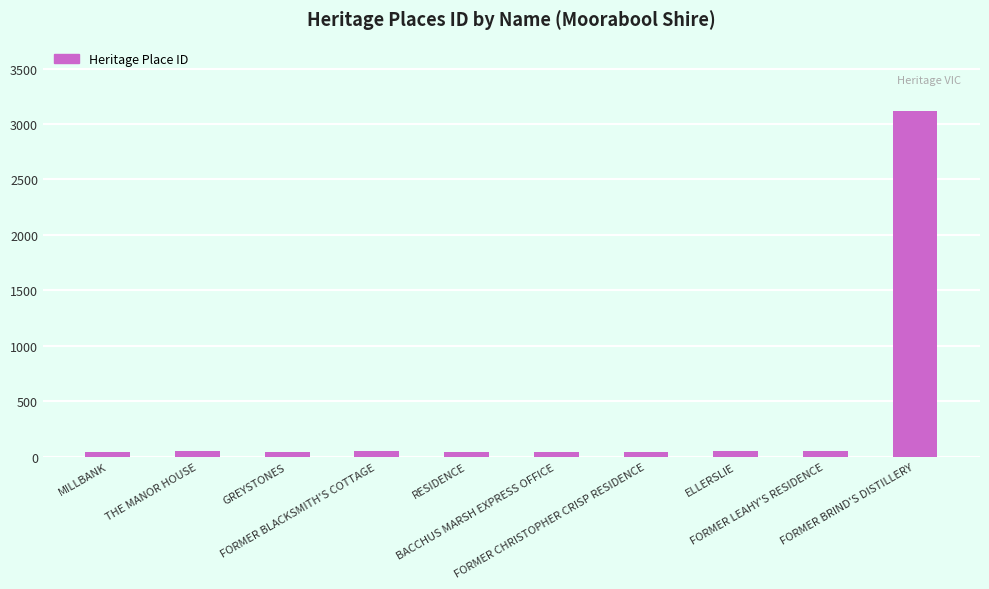

What position from the right is FORMER LEAHY'S RESIDENCE?

2